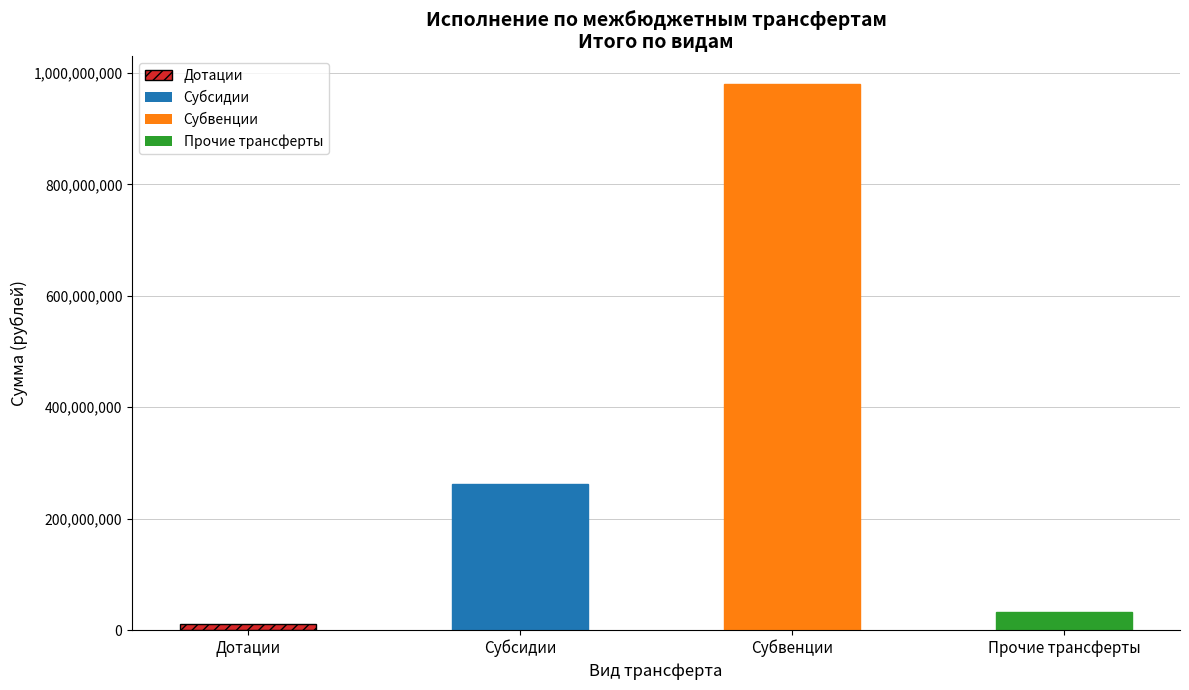

The value of Субвенции at Прочие дотации 3 is 2211391.2. True or false?

False